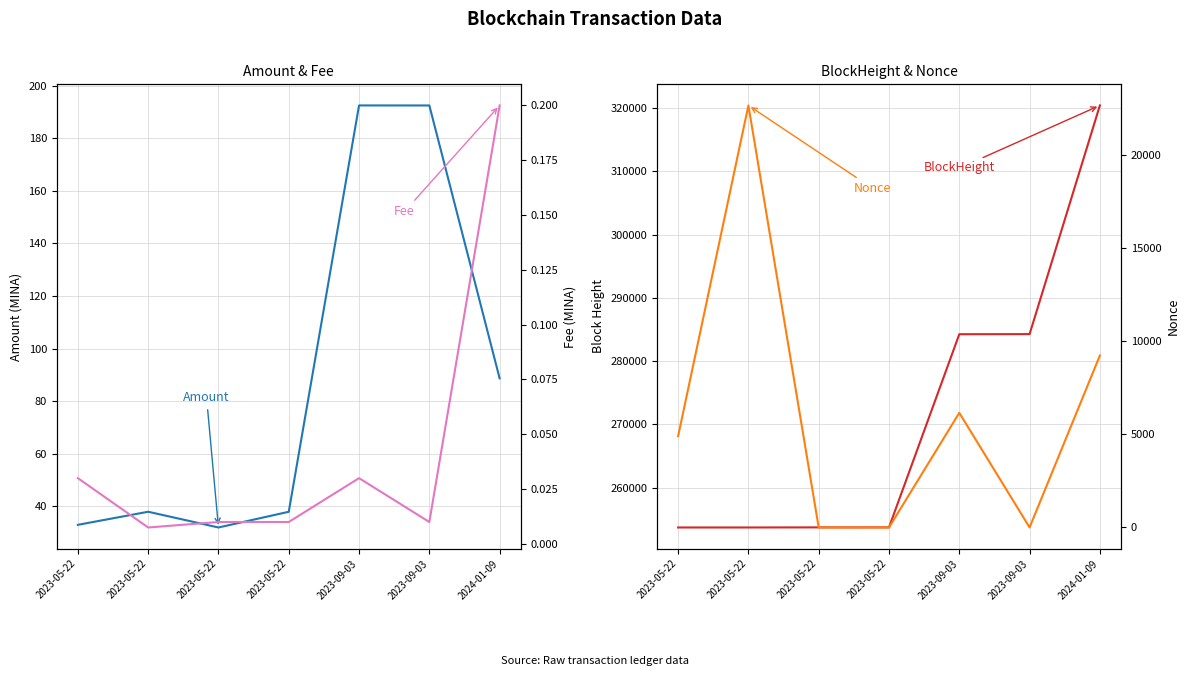

What are all the series names shown in the legend?

Amount, BlockHeight, Fee, Nonce